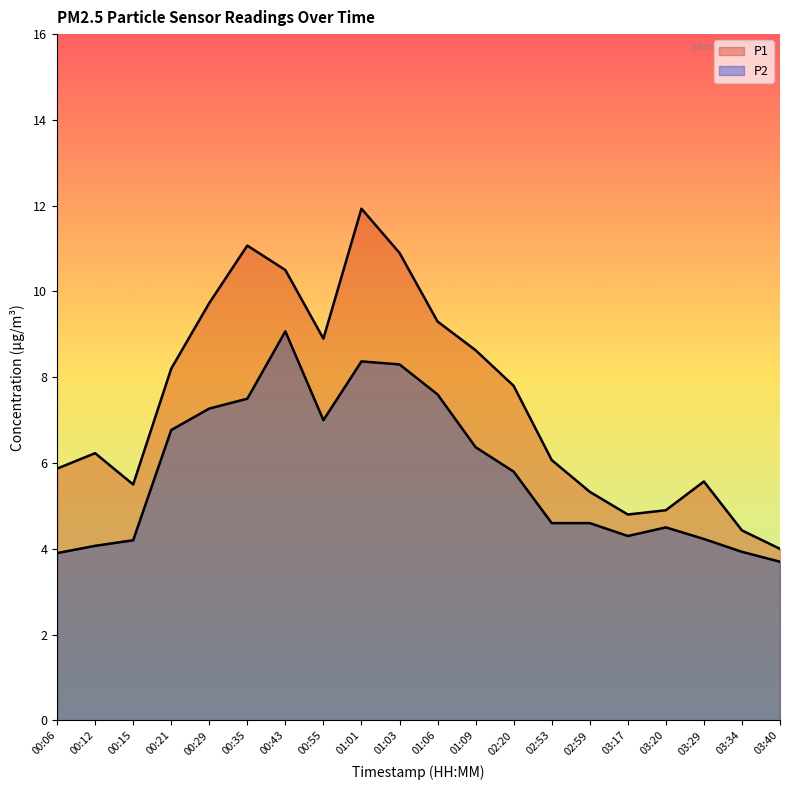

What is the label of the 13th point from the left?

02:20